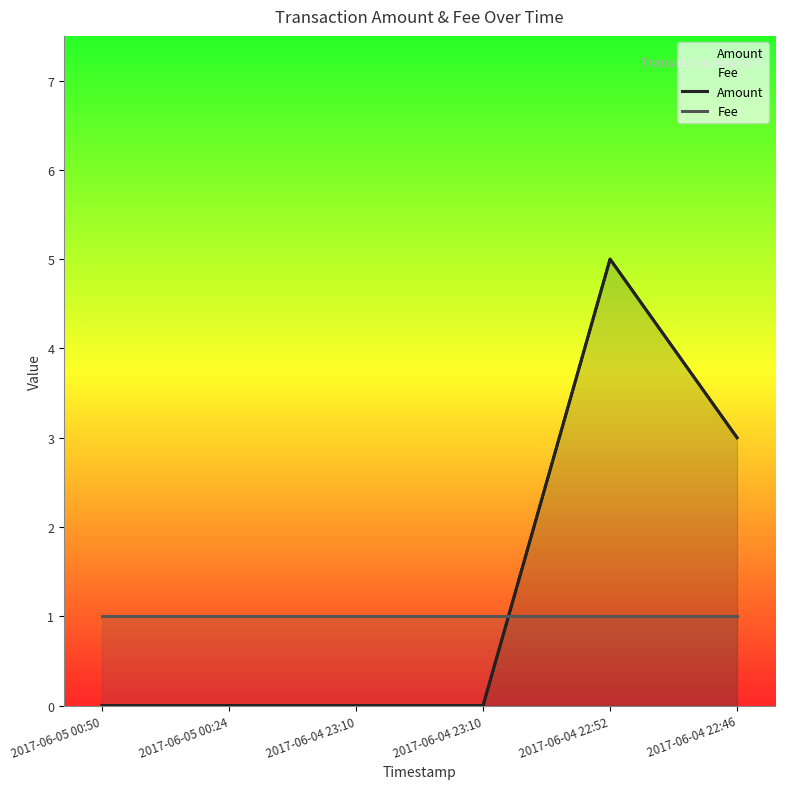

What is the value of the Fee point at the 6th from the left?

1